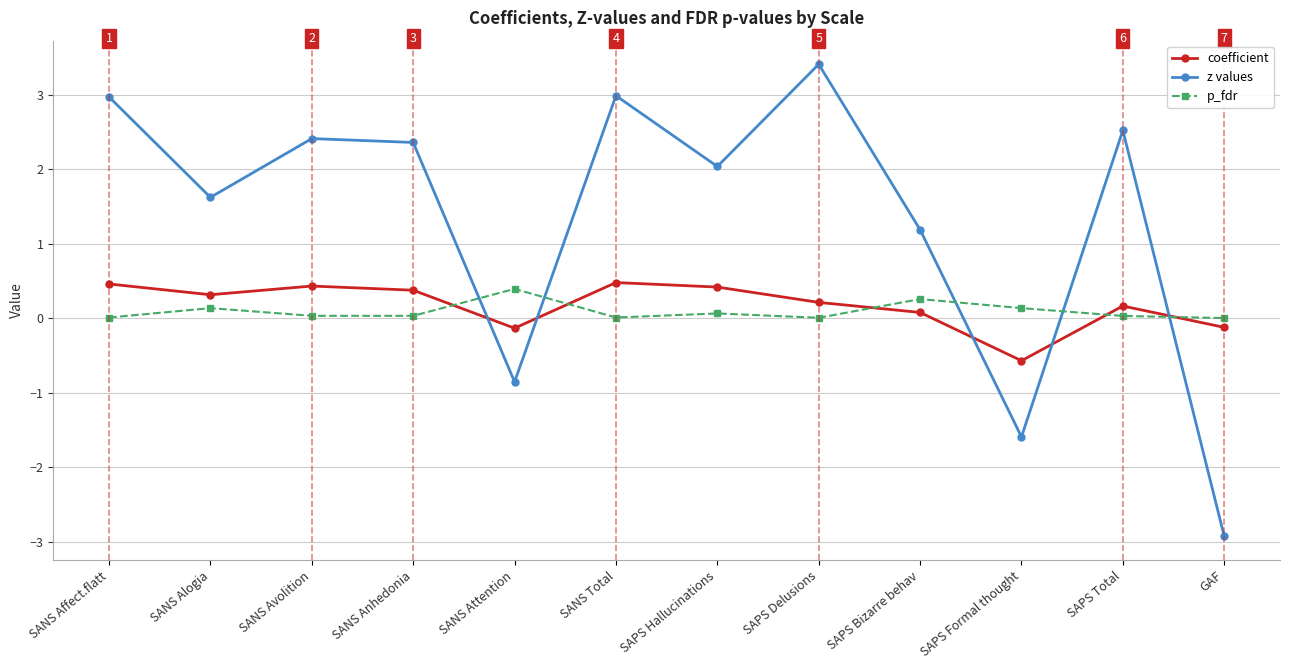

How many lines are shown in the chart?

3